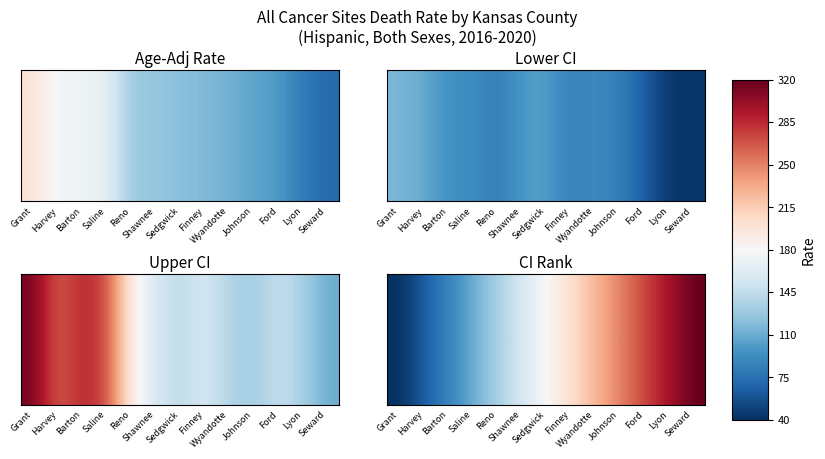

What is the average value?

7